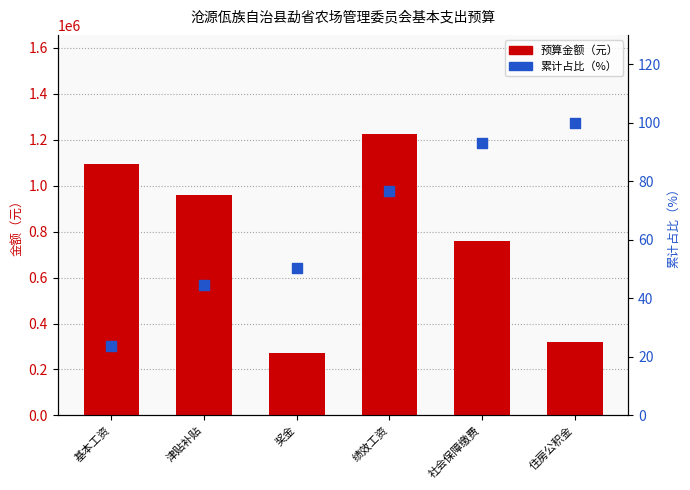

Which series reaches the maximum Y coordinate?

预算金额（元）